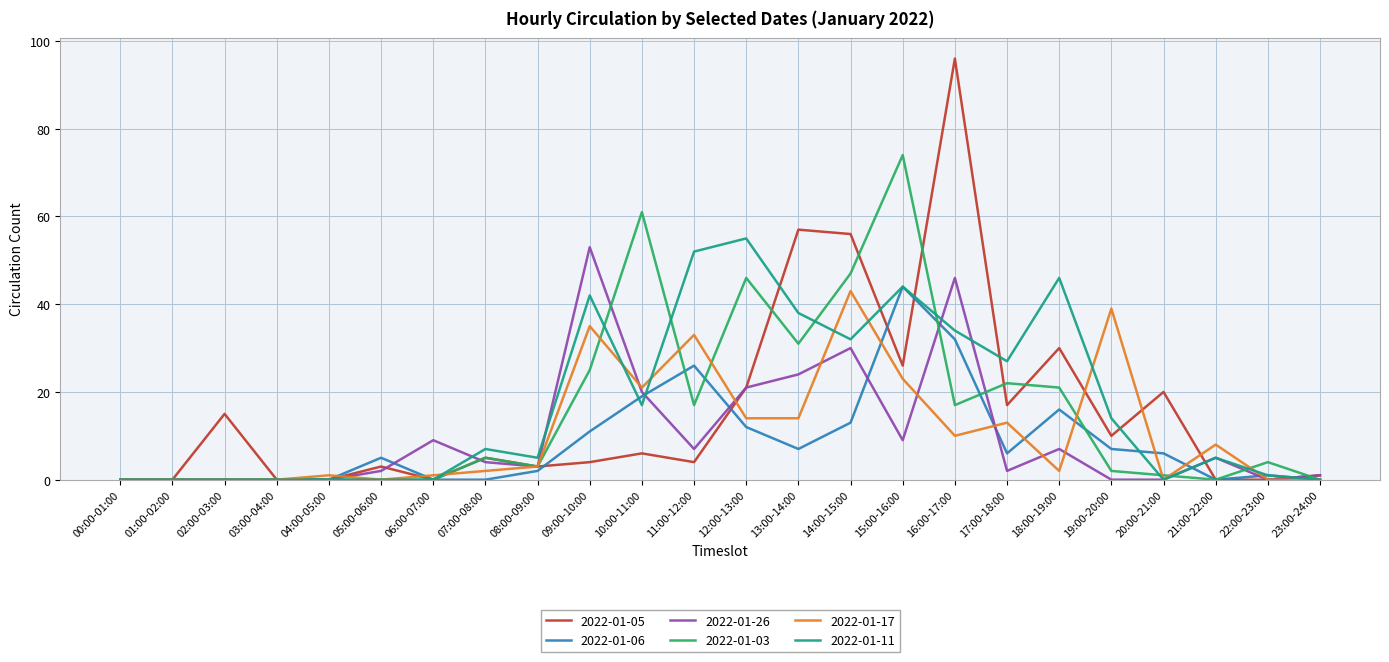

Which series has the widest spread of values?

2022-01-05